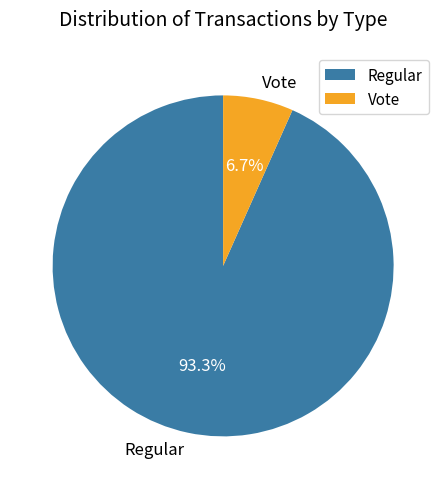

Rank the categories by value from highest to lowest.

Regular, Vote